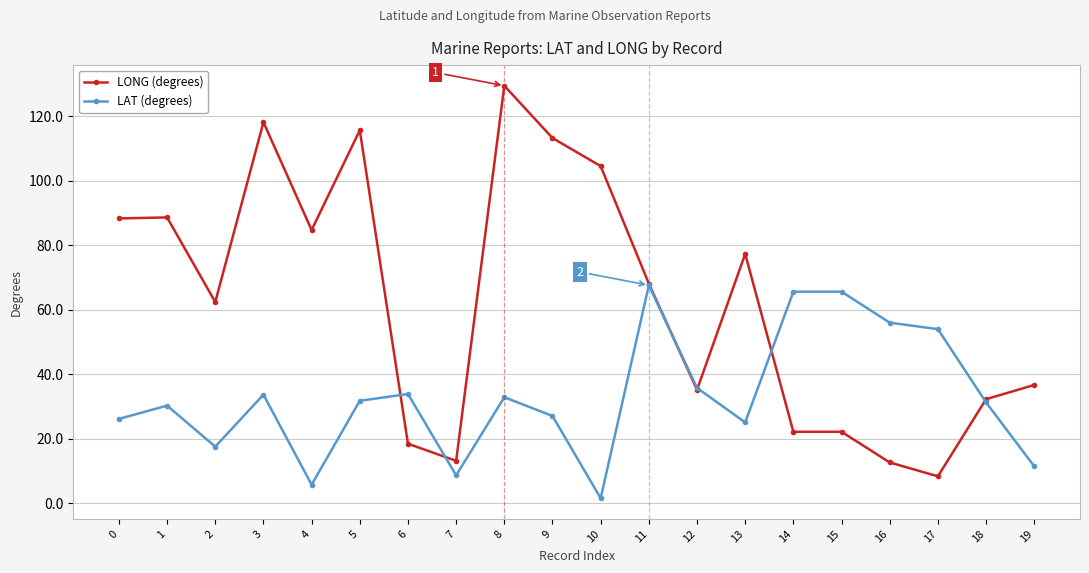

What is the difference between the second highest and minimum values in the LONG (degrees) series?

109.7